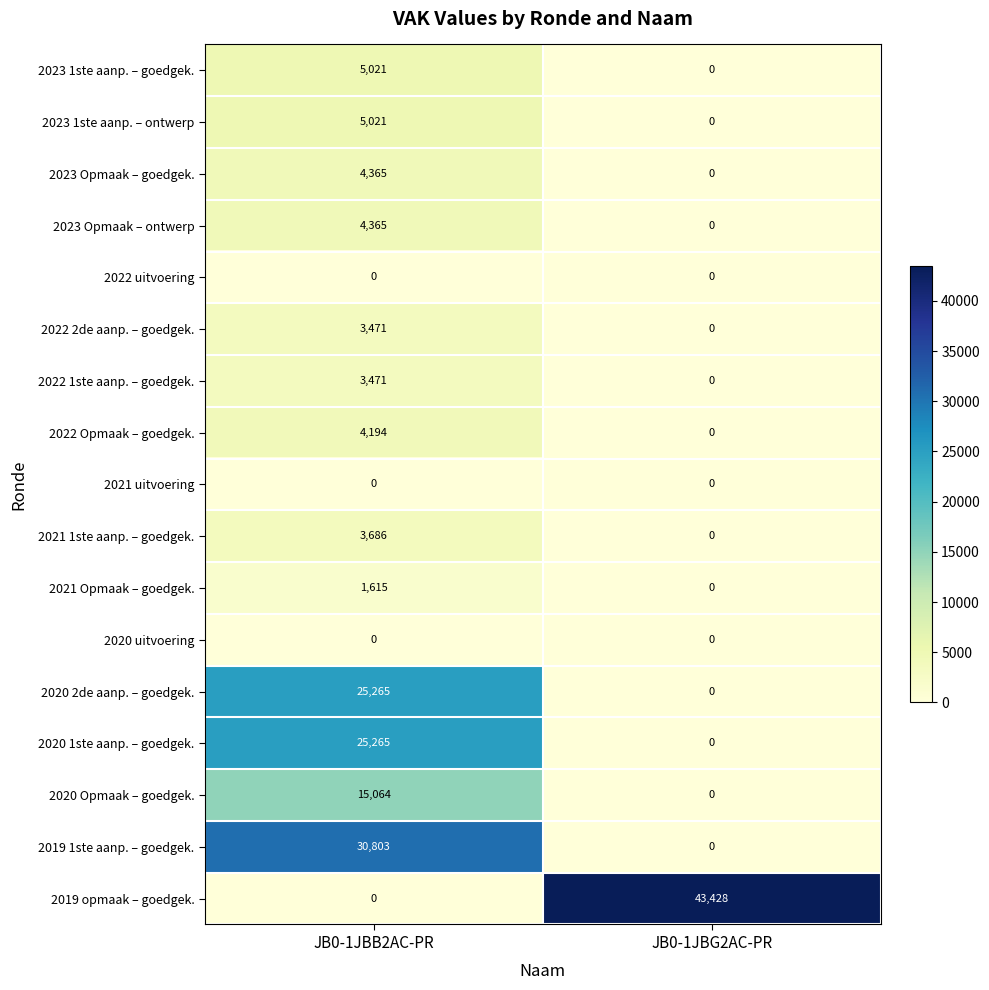

Which series has the largest total across all categories?

2019 opmaak – goedgek.